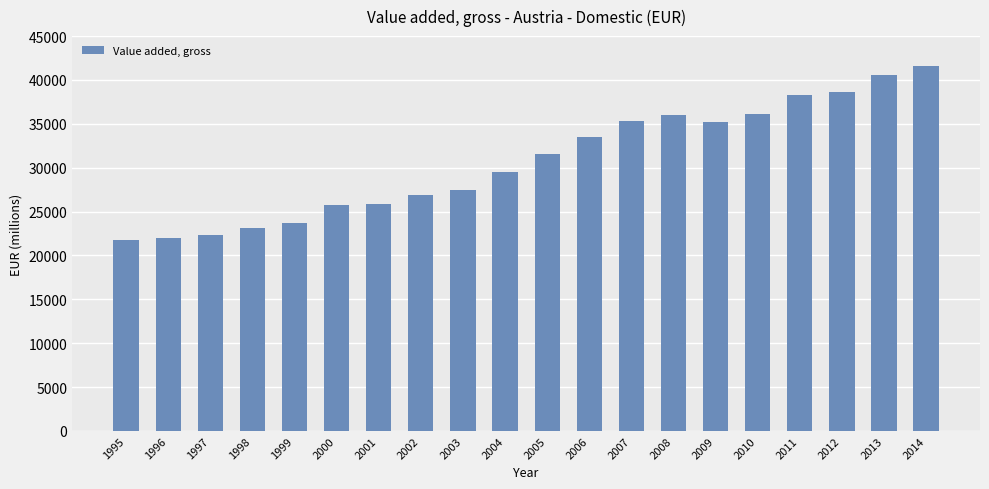

True or false: the data shows 43953.7 at 2006.

False